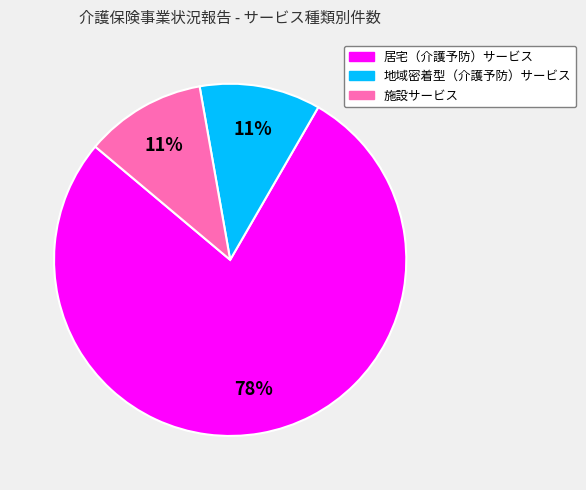

Approximately how many times larger is the value at 施設サービス compared to 居宅（介護予防）サービス?

0.1